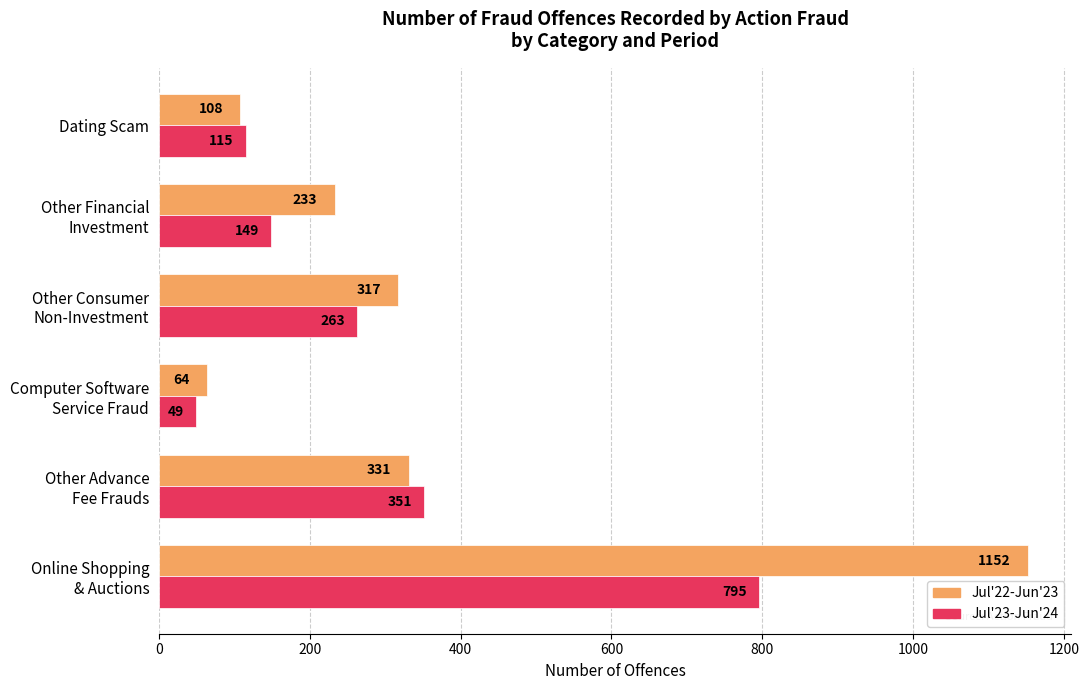

List the series in order of their peak value, highest first.

Jul'22-Jun'23, Jul'23-Jun'24